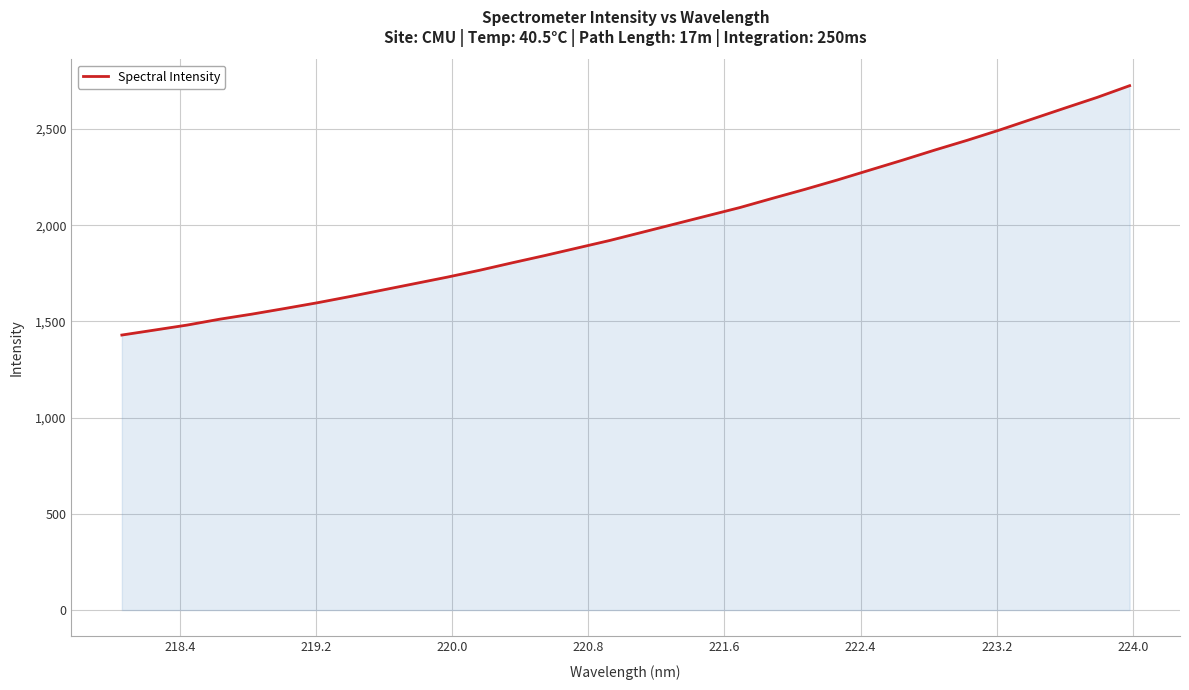

What is the maximum value shown in the chart?

2724.7